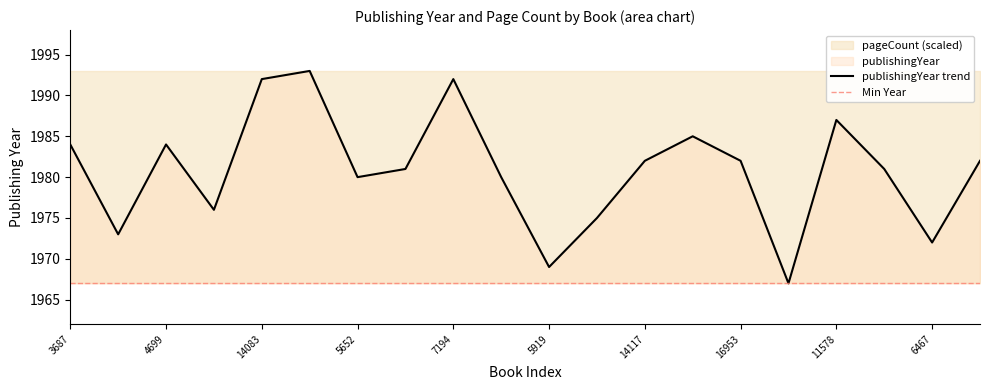

What is the maximum value shown in the chart?

1993